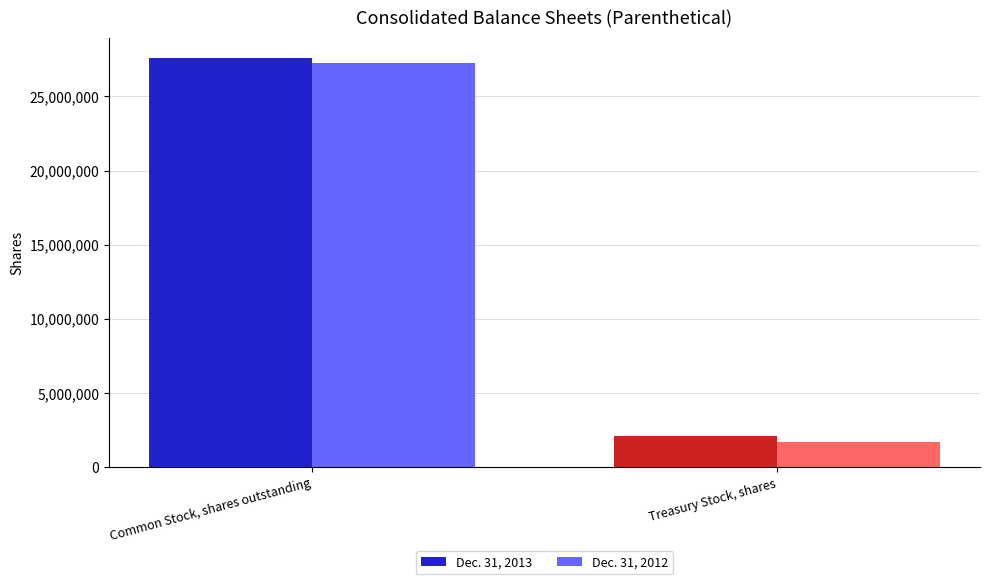

Rank the categories by Dec. 31, 2013 value from highest to lowest.

Common Stock, shares outstanding, Treasury Stock, shares